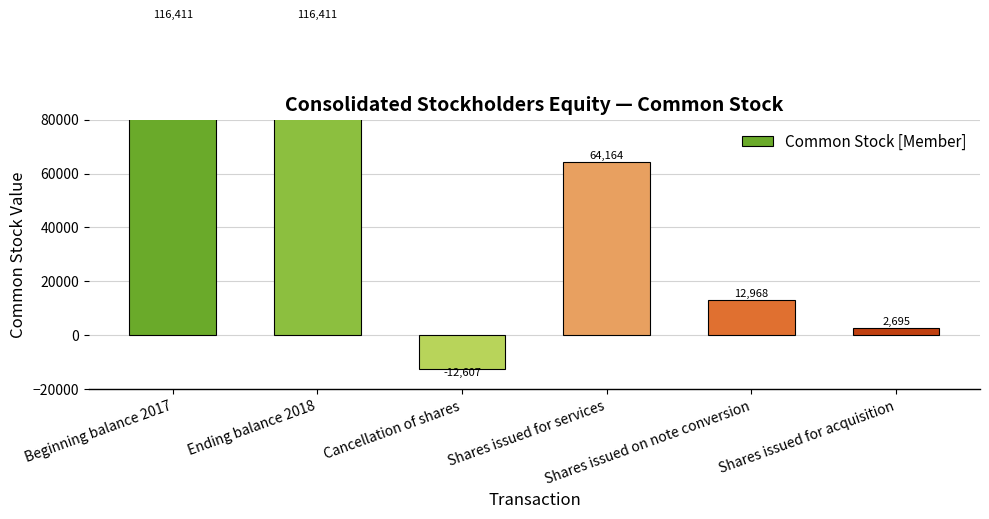

List the labels in order of value, smallest first.

Cancellation of shares, Shares issued for acquisition, Shares issued on note conversion, Shares issued for services, Beginning balance 2017, Ending balance 2018